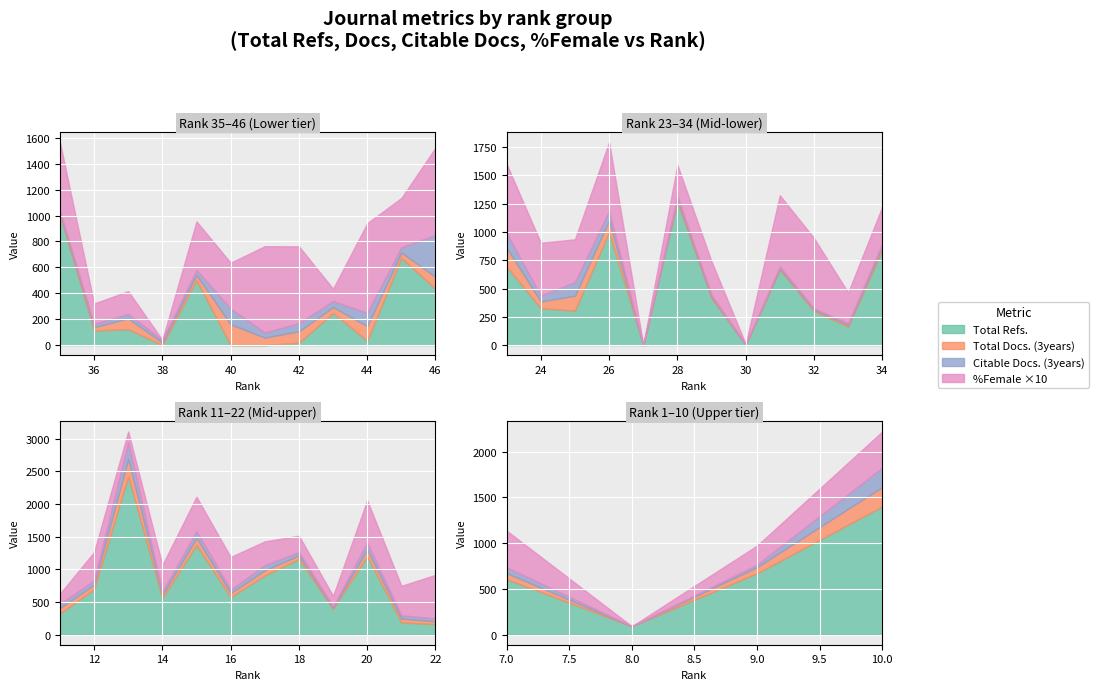

After their last crossing, which series has the higher values: %Female or Total Refs.?

Total Refs.